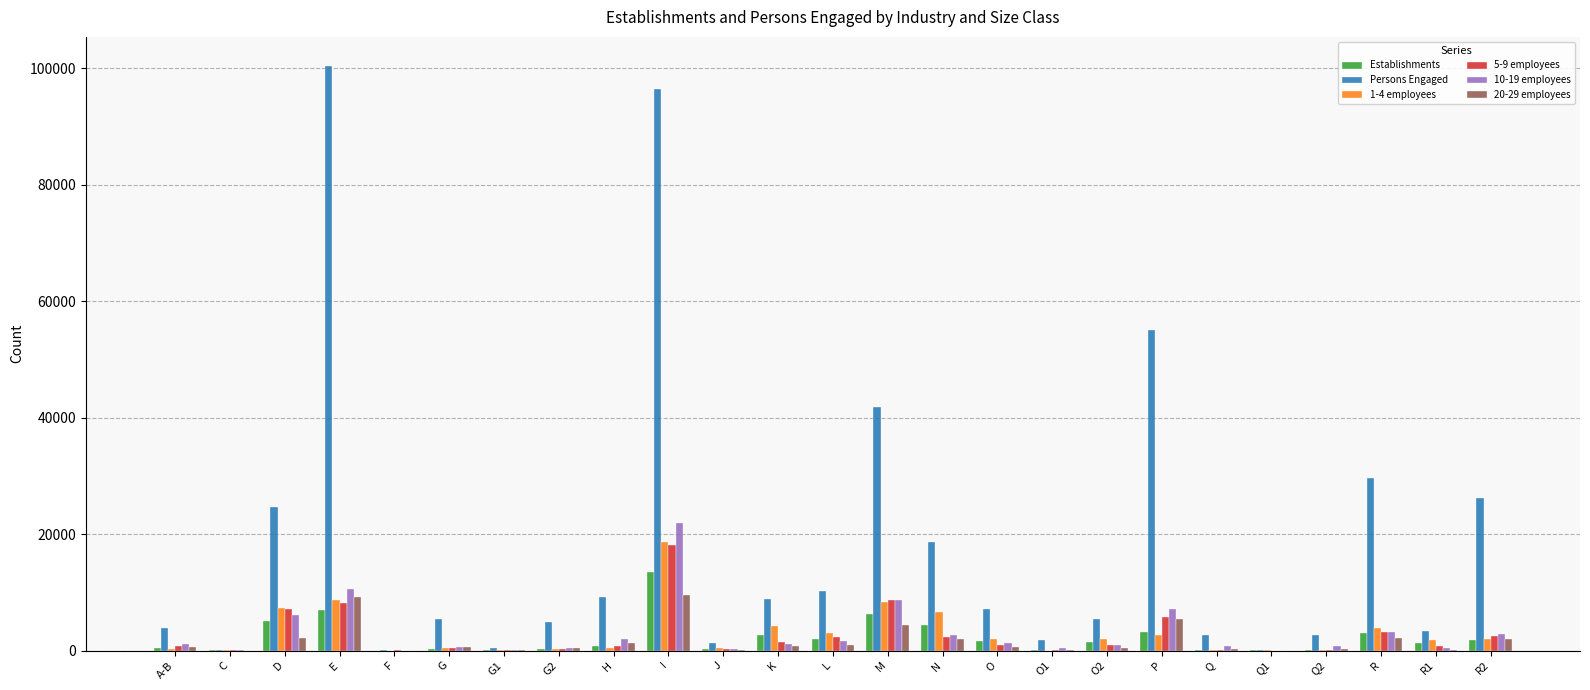

True or false: 1-4 employees has a value of 375 at G.

True